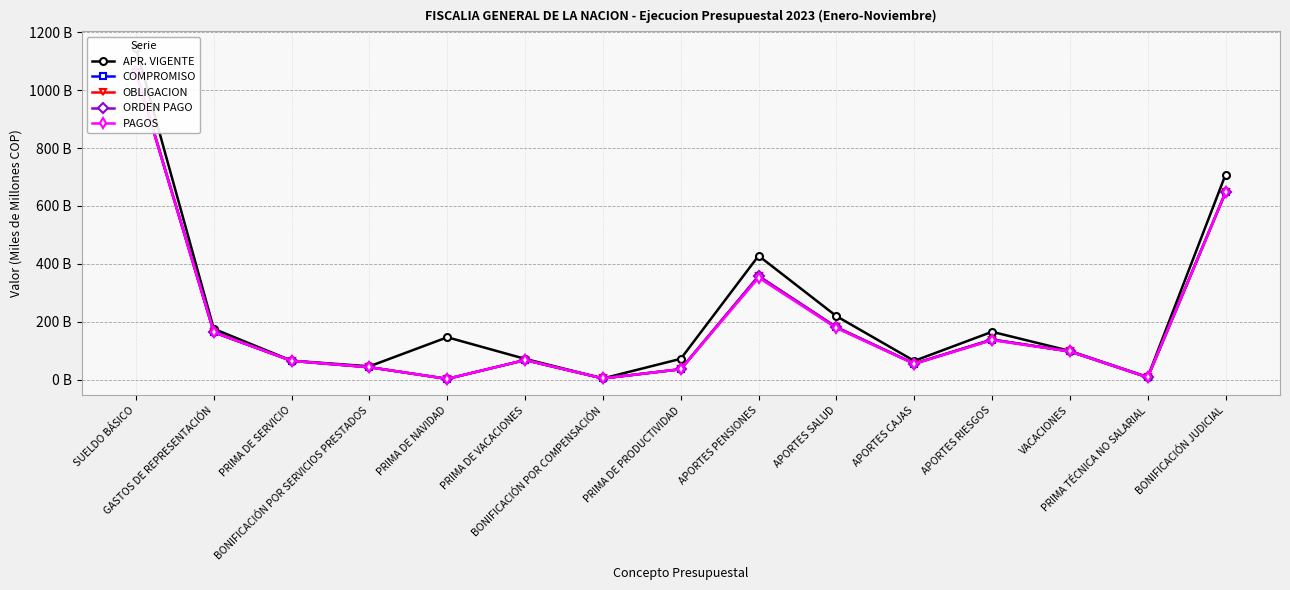

Between SUELDO BÁSICO and VACACIONES, which series saw the biggest shift?

APR. VIGENTE